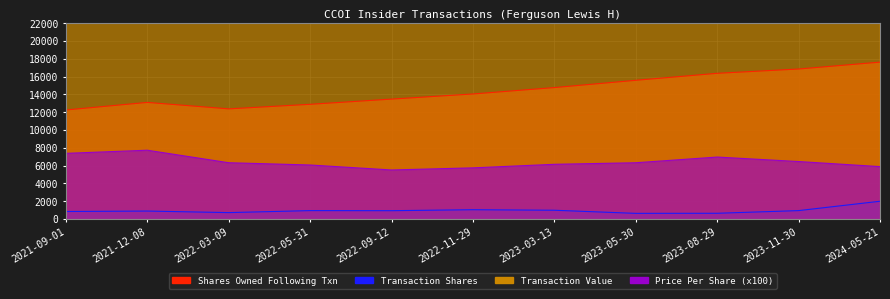

Reading right to left, extract all data points from this chart.

sharesOwnedFollowingTransaction: 2024-05-21=17623.0	2023-11-30=16850.0	2023-08-29=16367.0	2023-05-30=15582.0	2023-03-13=14766.0	2022-11-29=14047.0	2022-09-12=13471.0	2022-05-31=12887.0	2022-03-09=12375.0	2021-12-08=13100.0	2021-09-01=12250.0
transactionShares: 2024-05-21=2000.0	2023-11-30=950.0	2023-08-29=650.0	2023-05-30=640.0	2023-03-13=990.0	2022-11-29=1050.0	2022-09-12=940.0	2022-05-31=950.0	2022-03-09=725.0	2021-12-08=900.0	2021-09-01=850.0
transactionValue: 2024-05-21=117802.0	2023-11-30=61365.0	2023-08-29=45266.0	2023-05-30=40470.0	2023-03-13=60880.0	2022-11-29=60375.0	2022-09-12=51822.0	2022-05-31=57684.0	2022-03-09=45867.0	2021-12-08=69579.0	2021-09-01=62715.0
transactionPricePerShare: 2024-05-21=5890.1	2023-11-30=6459.5	2023-08-29=6964.0	2023-05-30=6323.5	2023-03-13=6149.5	2022-11-29=5750.0	2022-09-12=5513.0	2022-05-31=6072.0	2022-03-09=6326.5	2021-12-08=7731.0	2021-09-01=7378.2